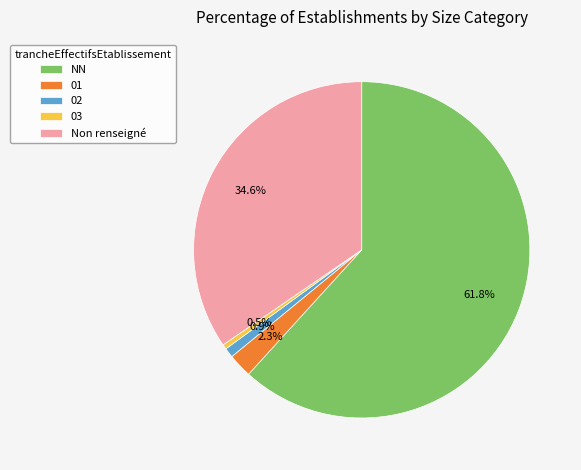

Approximately how many times larger is the value at 01 compared to 02?

2.5